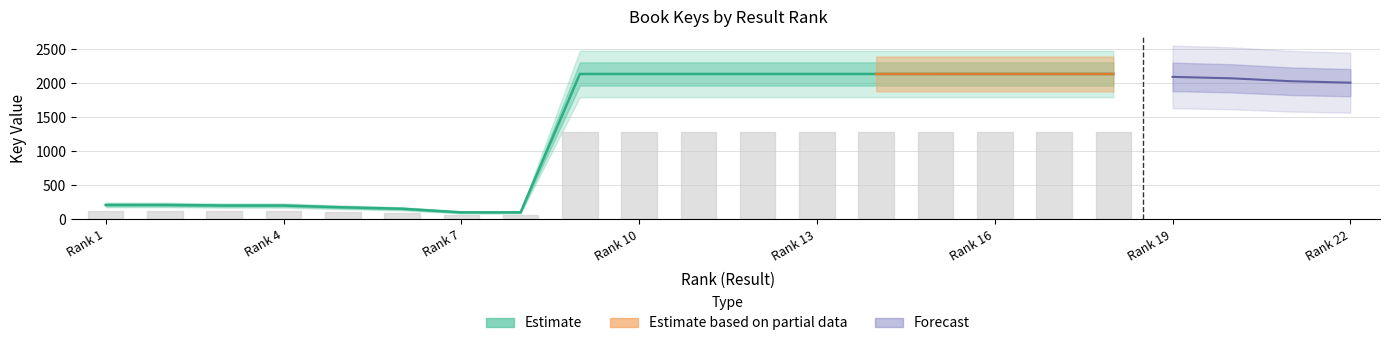

What is the maximum value shown in the chart?

2137.8